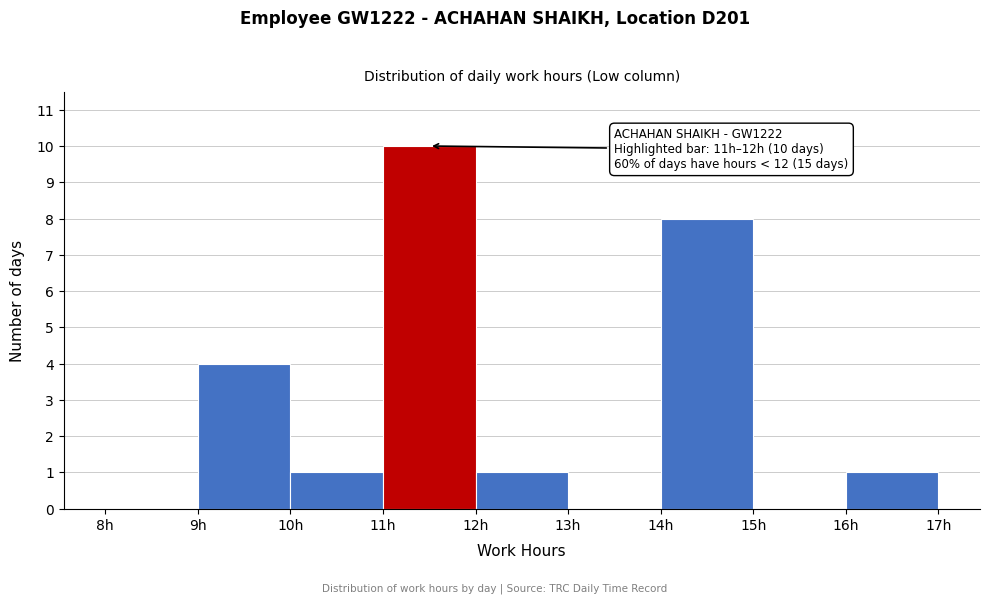

Which range on the x-axis has the tallest bar?

11 to 12